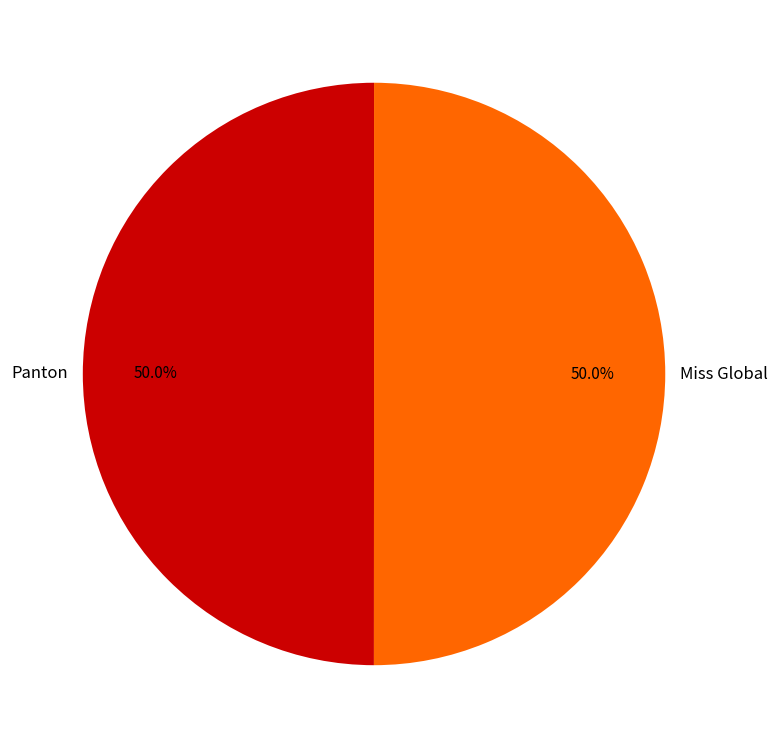

What is the ratio of the value at Panton to the value at Miss Global?

1.0